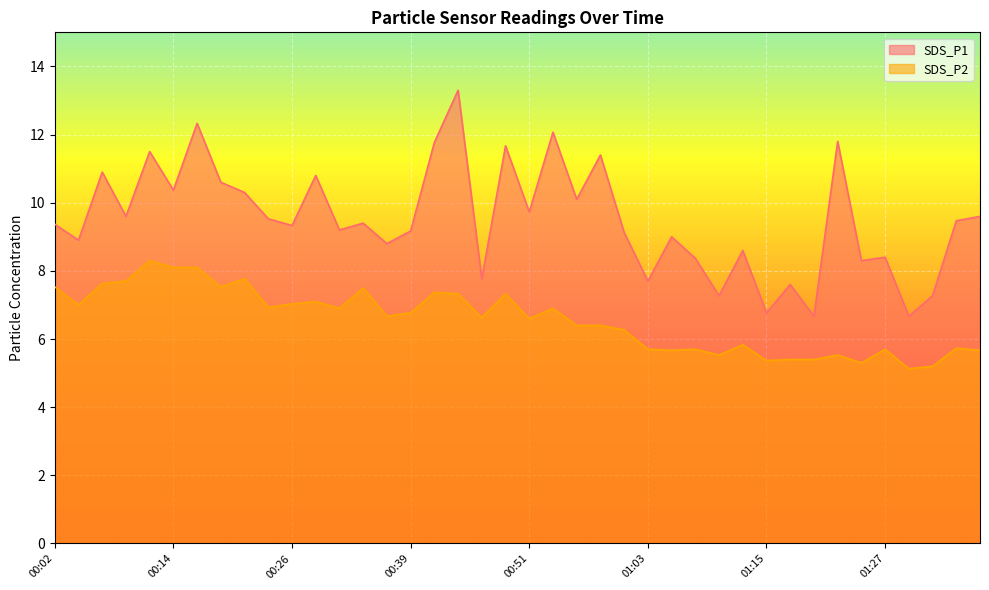

What is the label of the 9th point from the left?

00:21